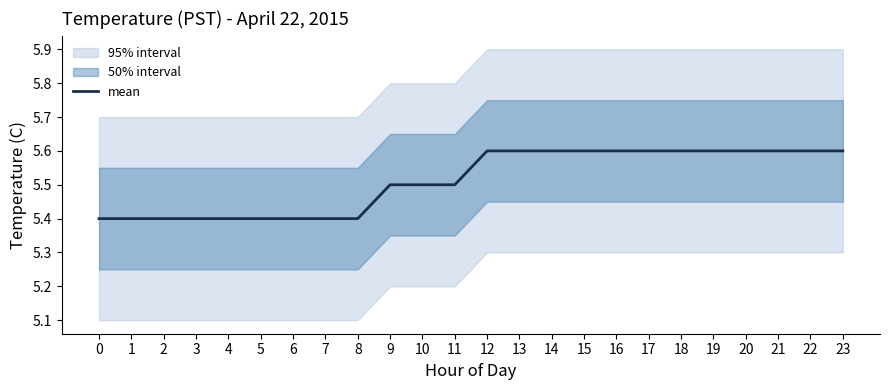

What is the sum of all values?

132.3